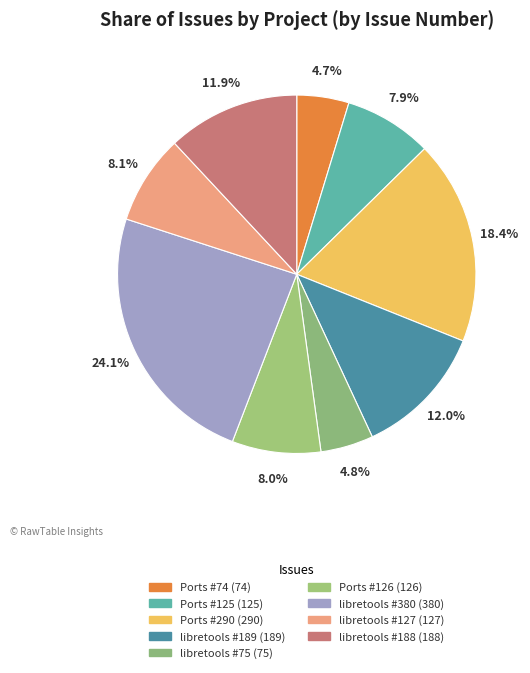

What is the change in value from Ports #74 to libretools #189?

+115